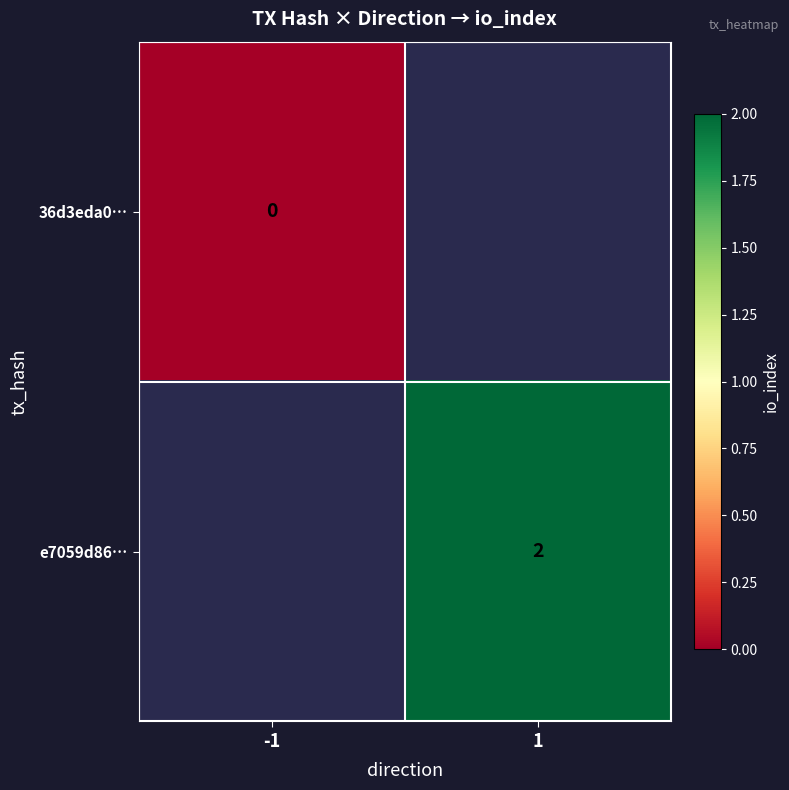

True or false: e7059d86… has a value of 3 at 1.

False